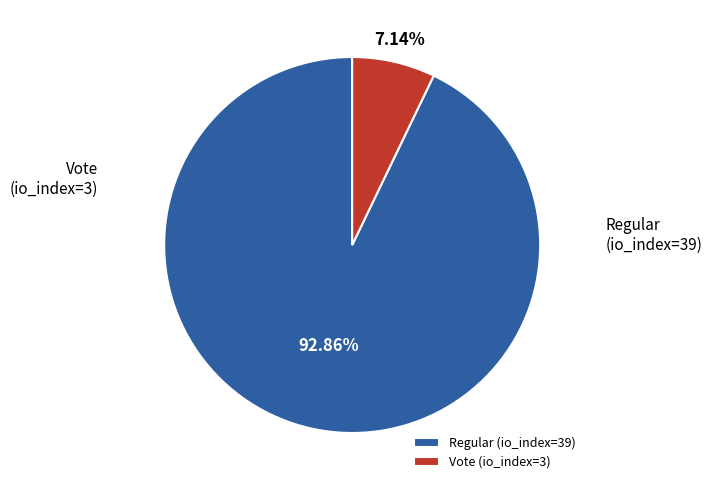

What percentage do Vote (io_index=3) and Regular (io_index=39) together represent?

100.0%